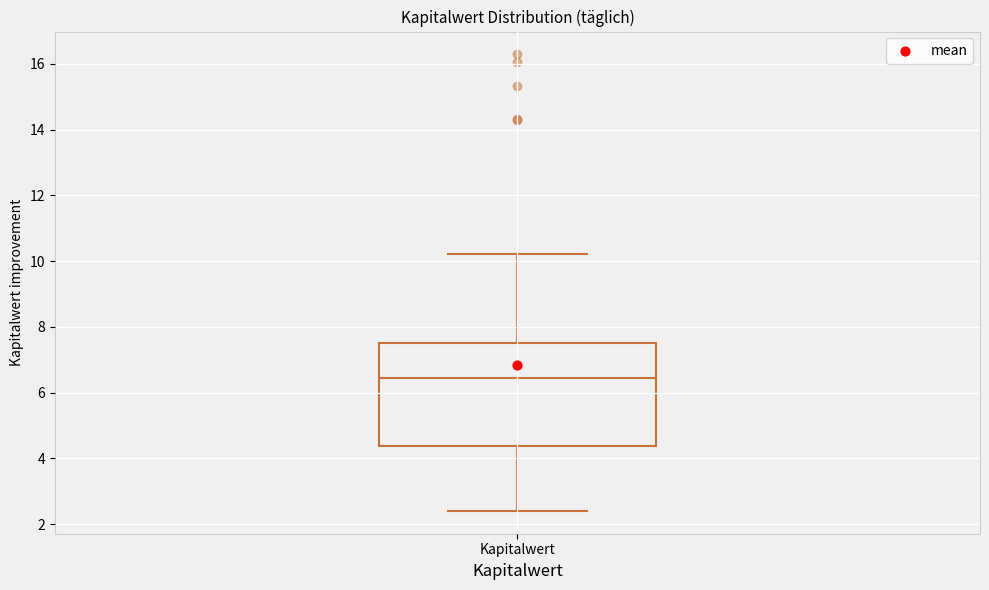

Where is the upper edge of the box for Kapitalwert on the y-axis? The values are not printed on the chart, so give them approximately, as read against the axis.

7.6